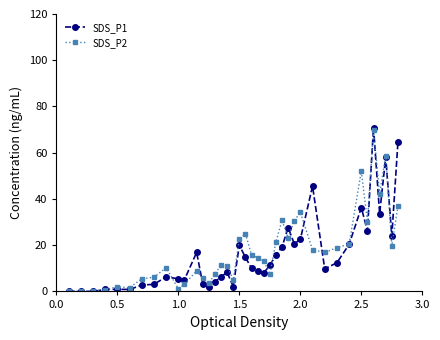

What is the value of the SDS_P1 point at the 33rd from the left?

20.3